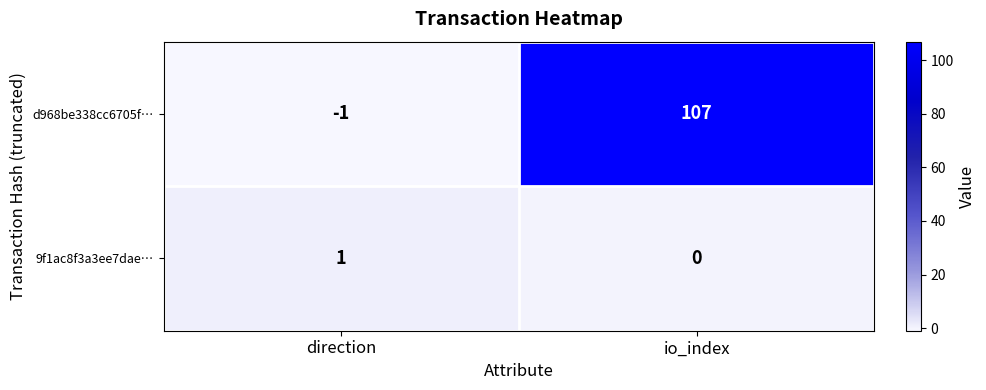

List the series in order of their peak value, highest first.

d968be338cc6705f…, 9f1ac8f3a3ee7dae…